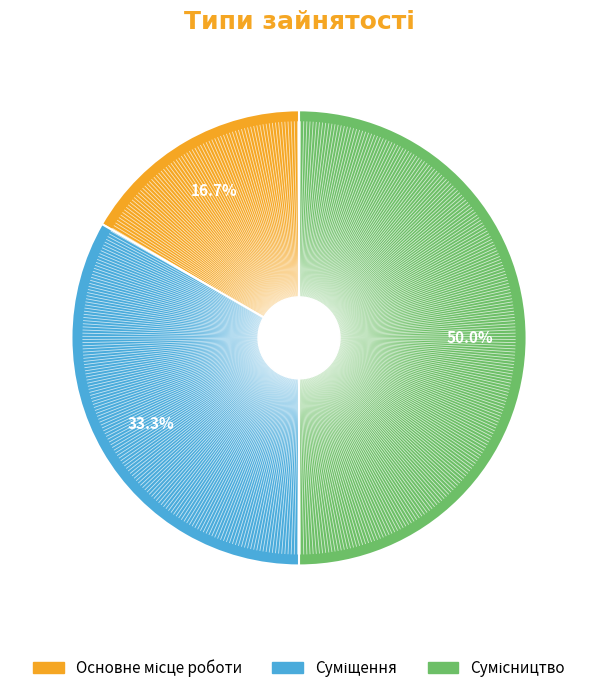

How many slices are in this pie chart?

3